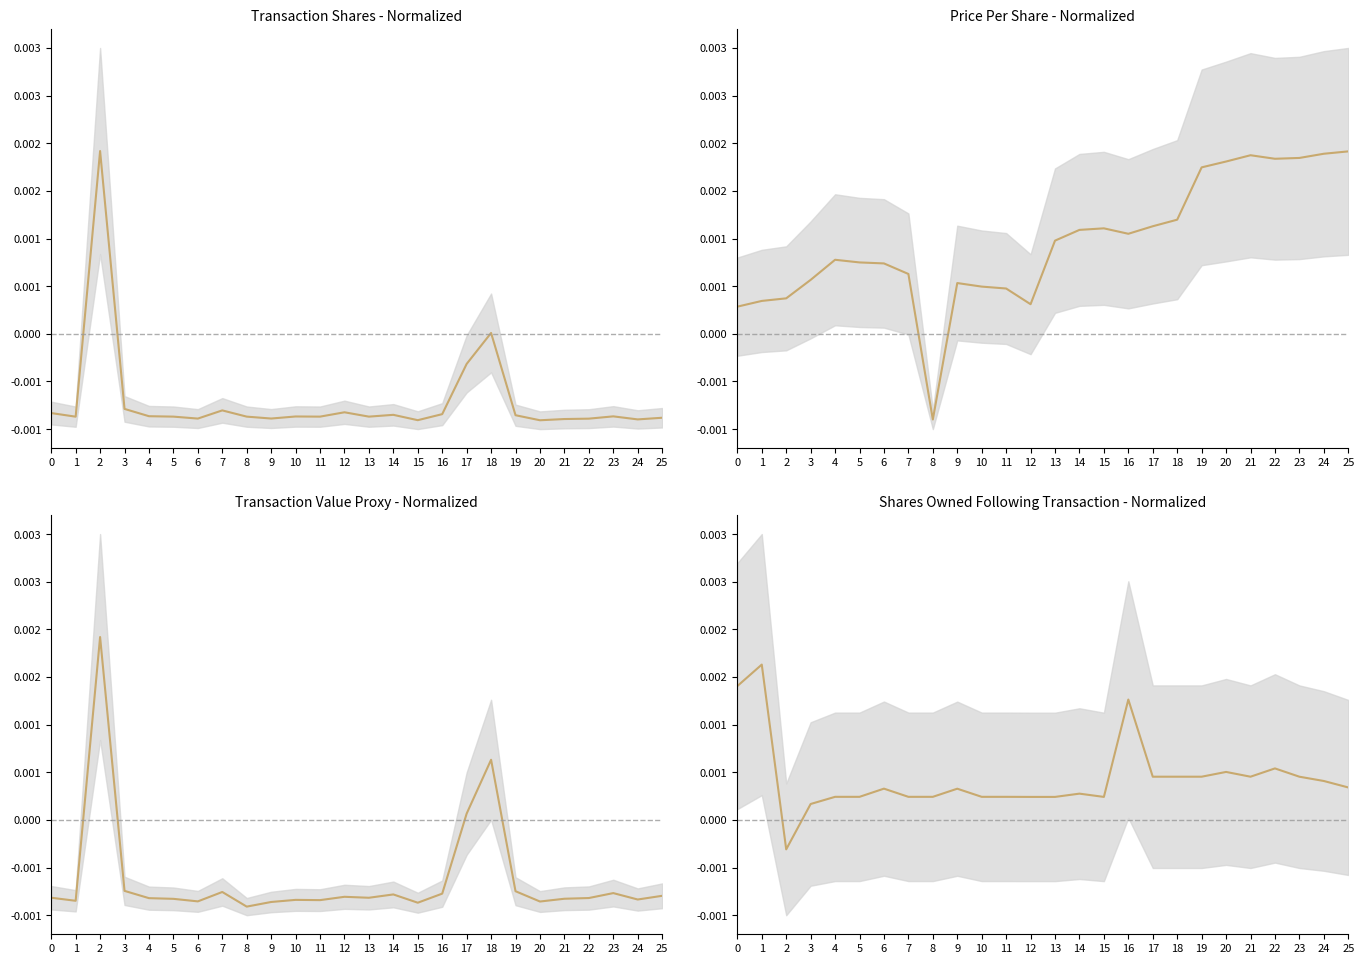

How many points are higher than both their immediate neighbors (excluding endpoints)?

7